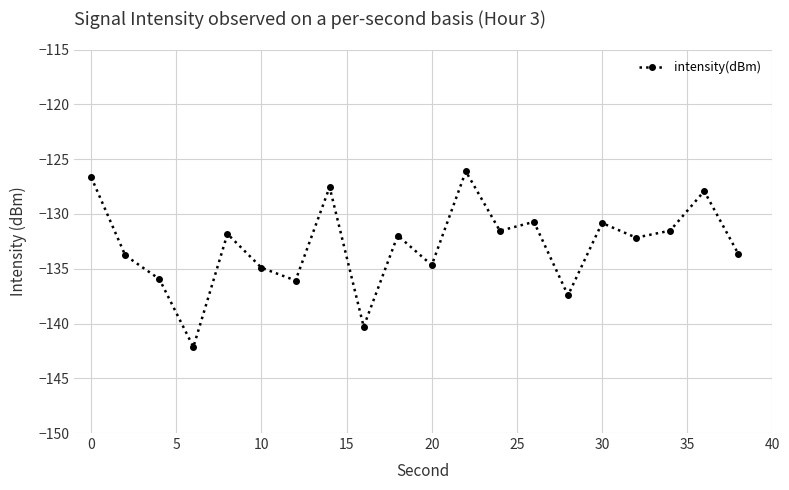

True or false: the data has more than 2 interior local peaks.

True